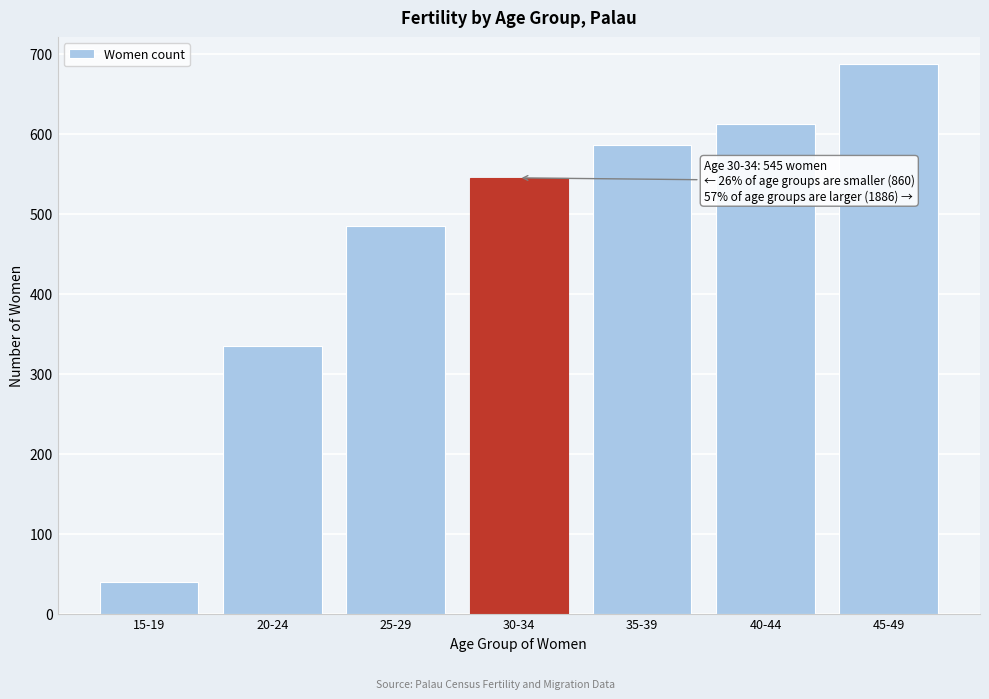

Reading right to left, what are all the values shown in this chart?

687	613	586	545	485	335	40